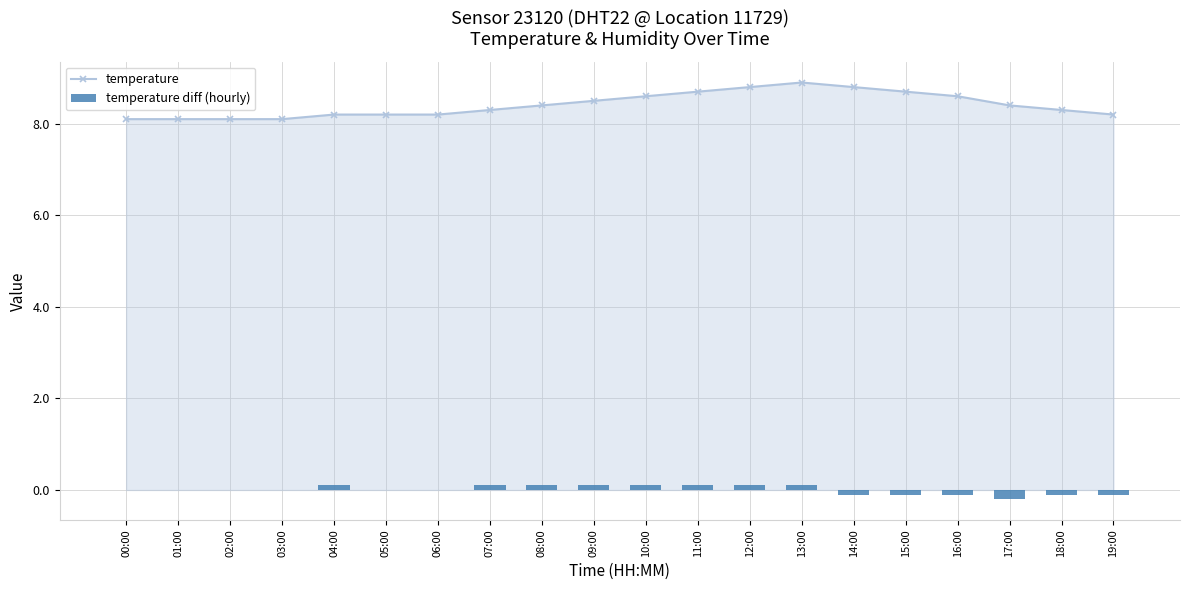

Which series changed the most between 11:00 and 17:00?

temperature diff (hourly)